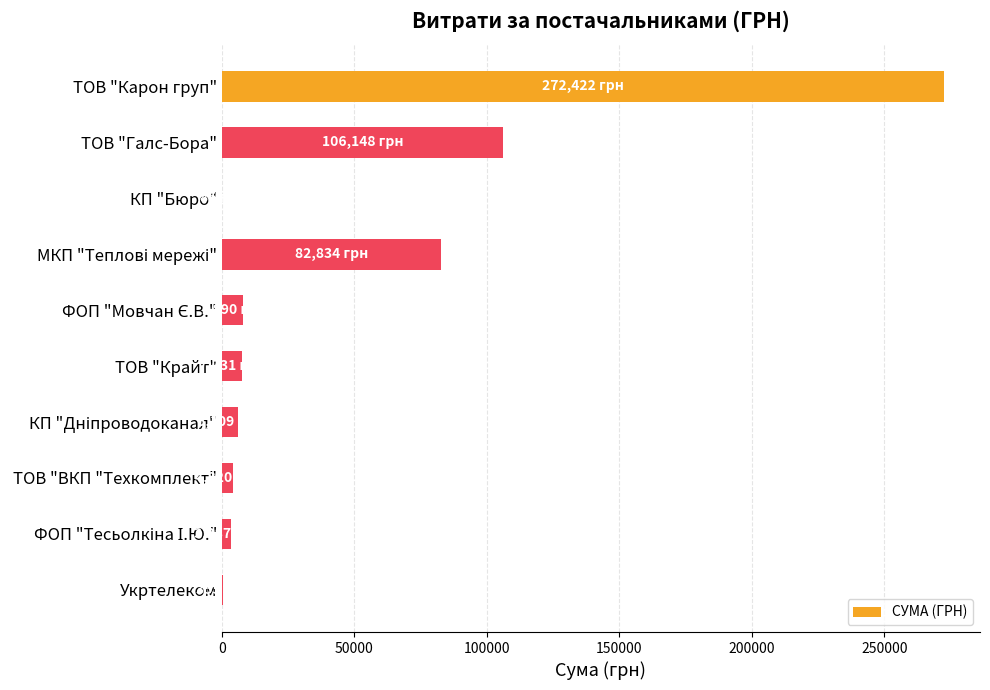

Is it true that the value at ТОВ "Галс-Бора" is 165730.2?

False